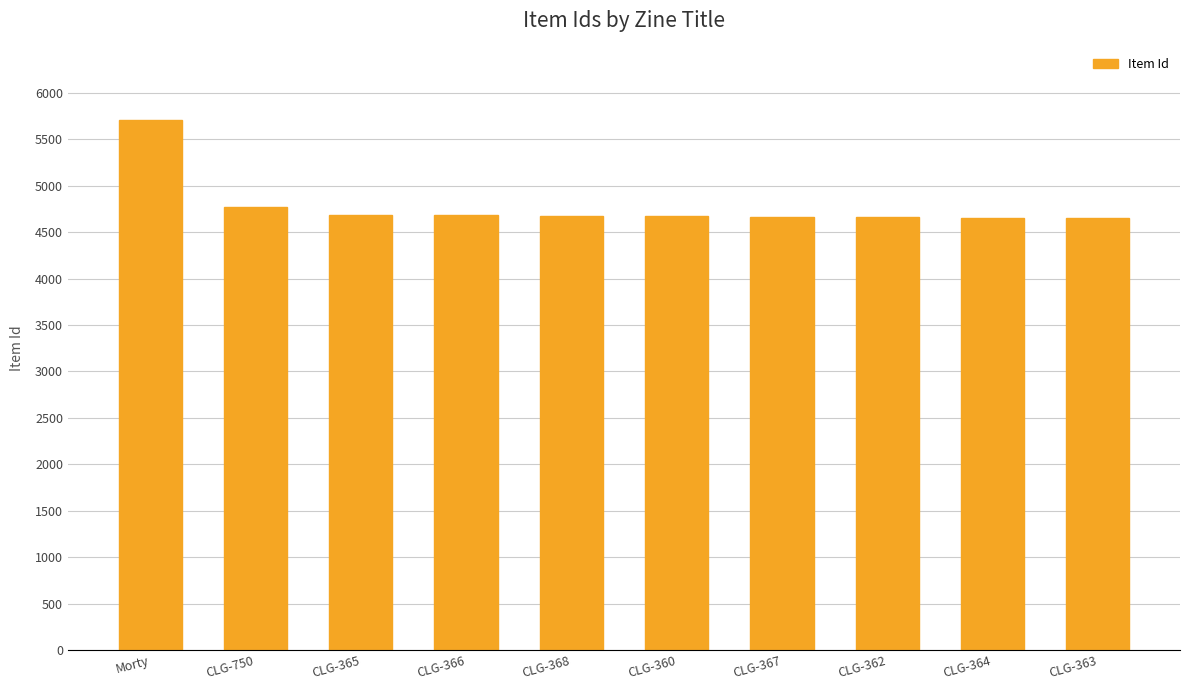

Which label corresponds to the largest value in the chart?

Morty